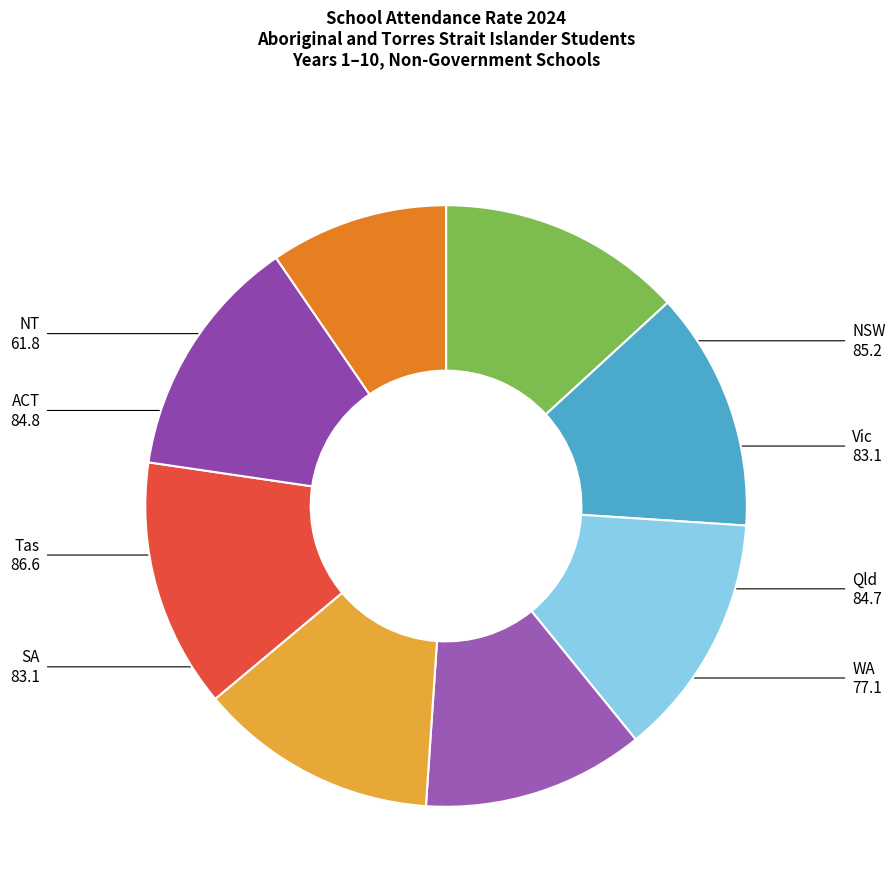

Which slice is the smallest?

NT